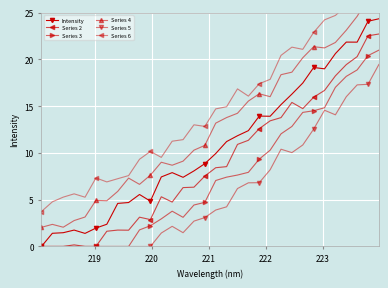

What is the difference between the maximum and second lowest values in the Intensity series?

22.9